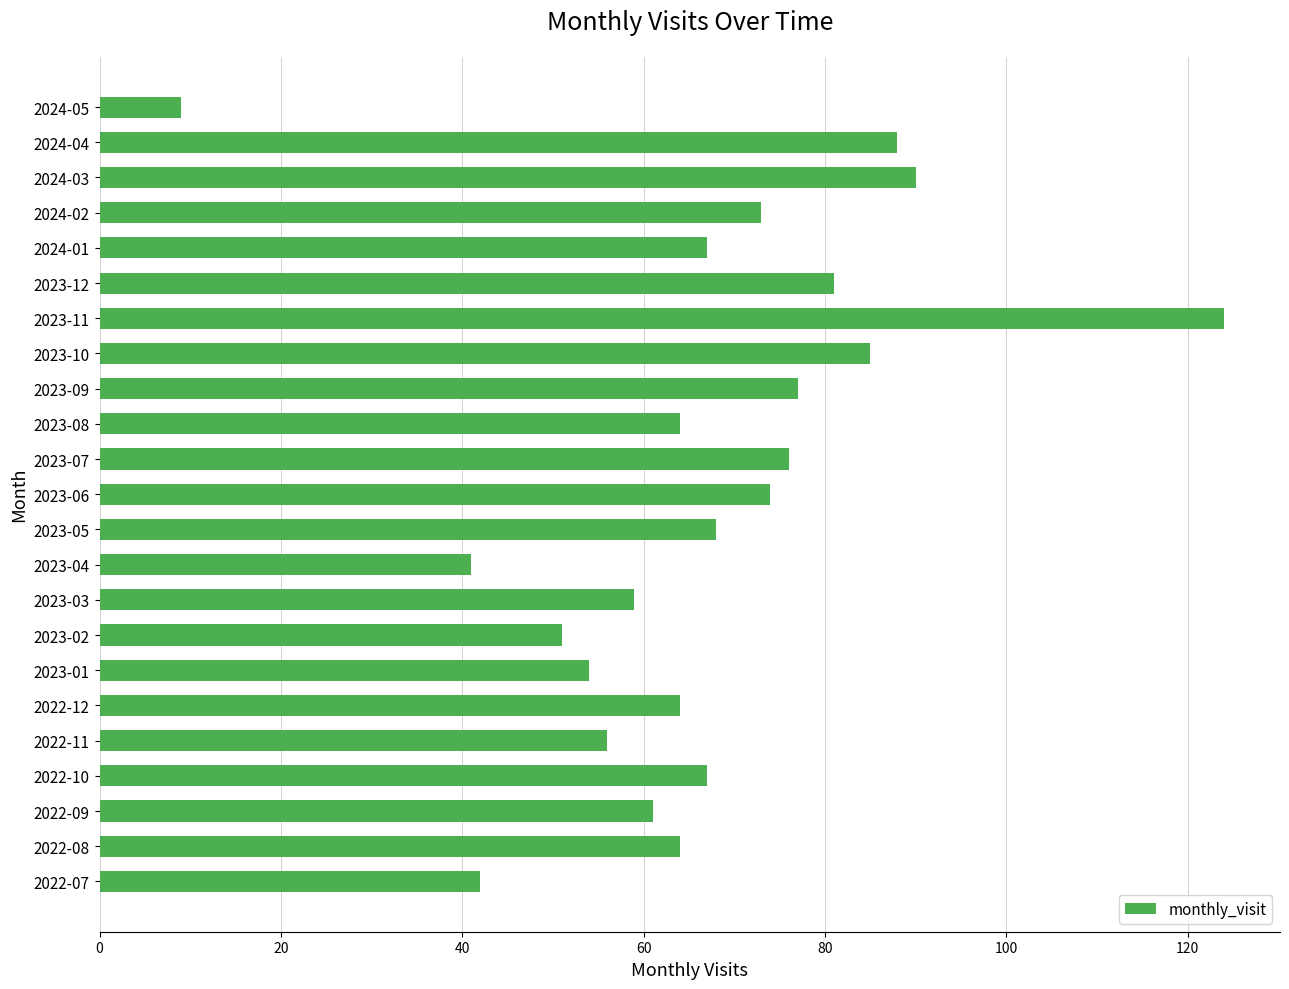

What is the maximum value shown in the chart?

124